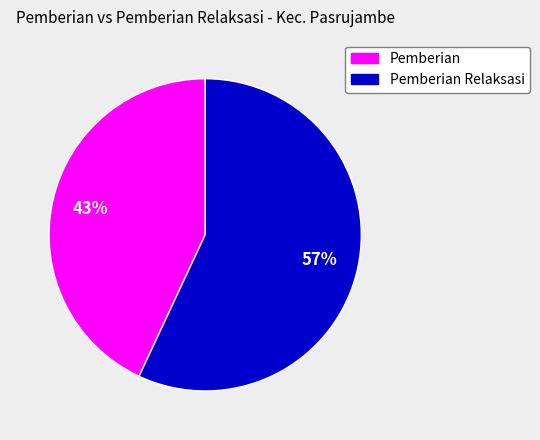

Is there a majority slice in this chart?

Yes